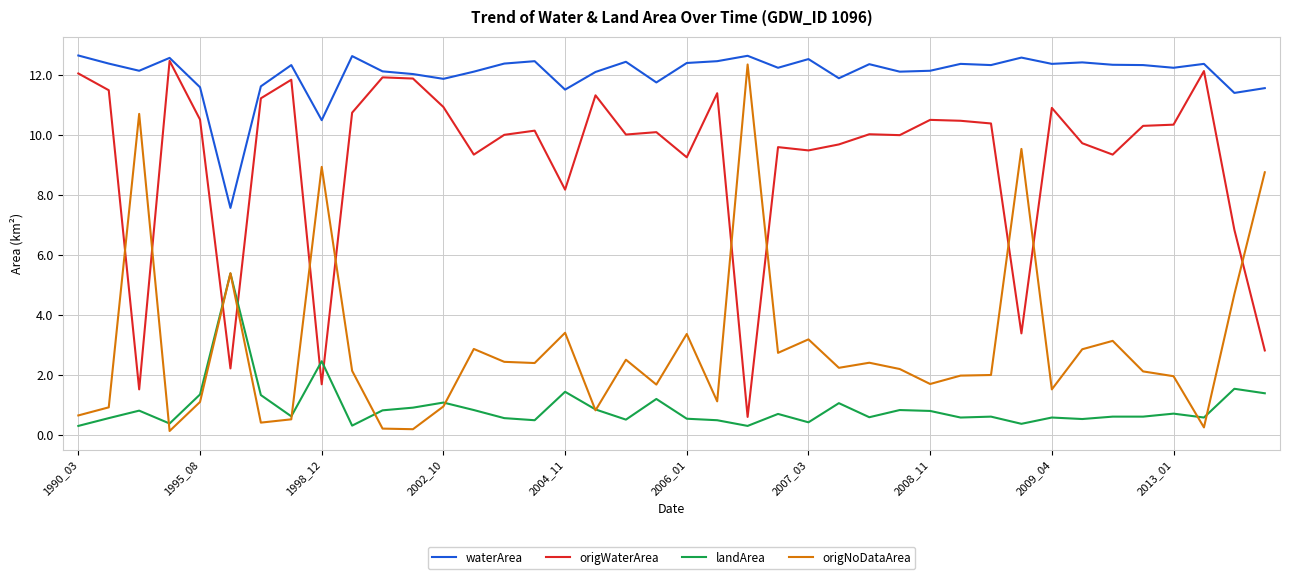

What is the highest value of the waterArea series?

12.7